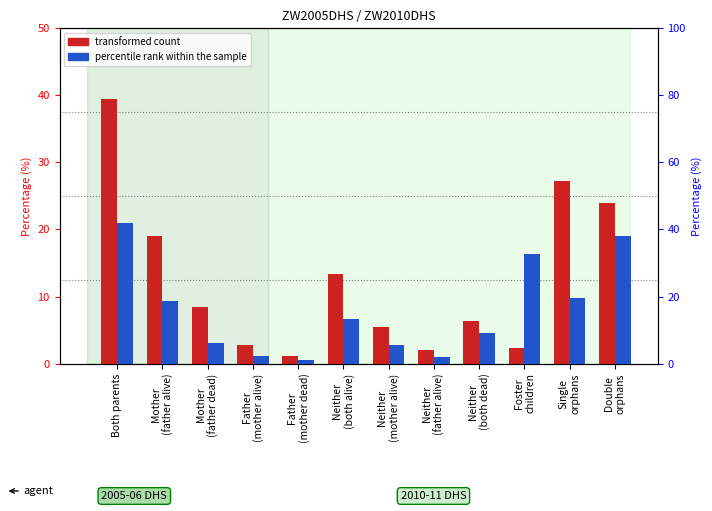

Between Both parents and Father
(mother alive), which series saw the biggest shift?

percentile rank within the sample